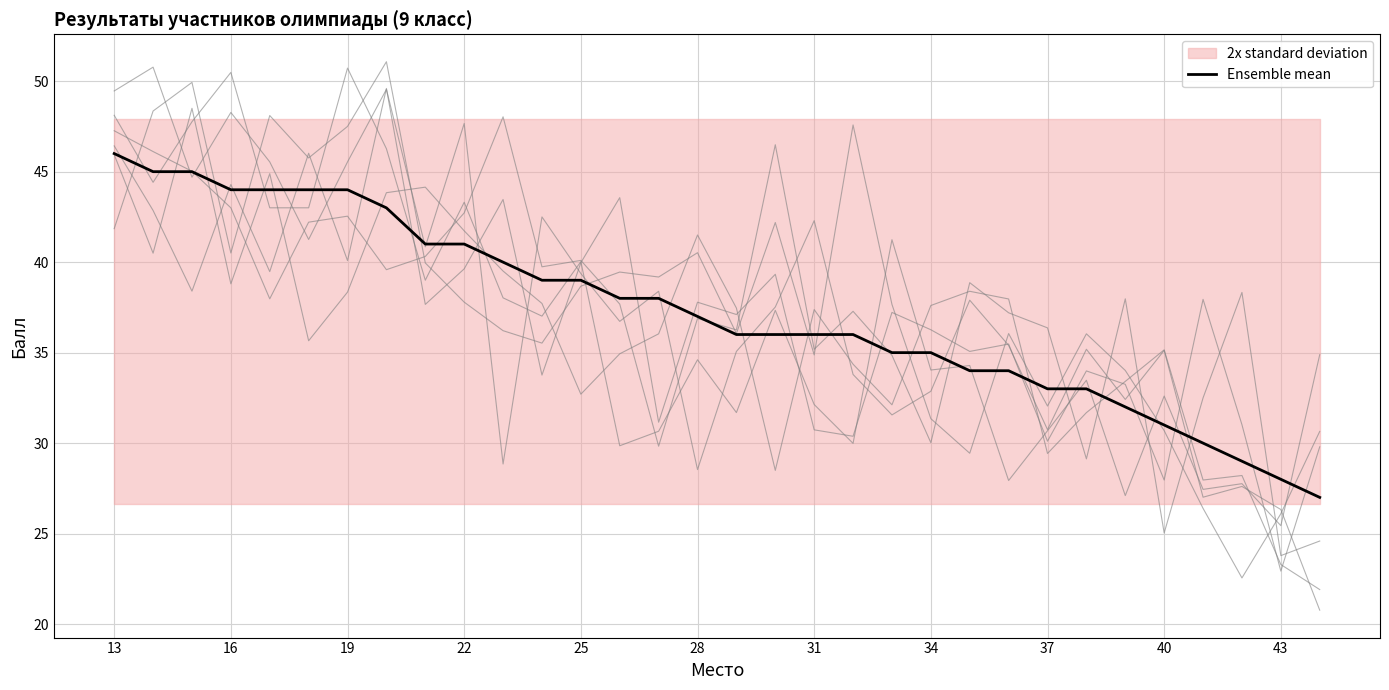

How many values are below 37?

16